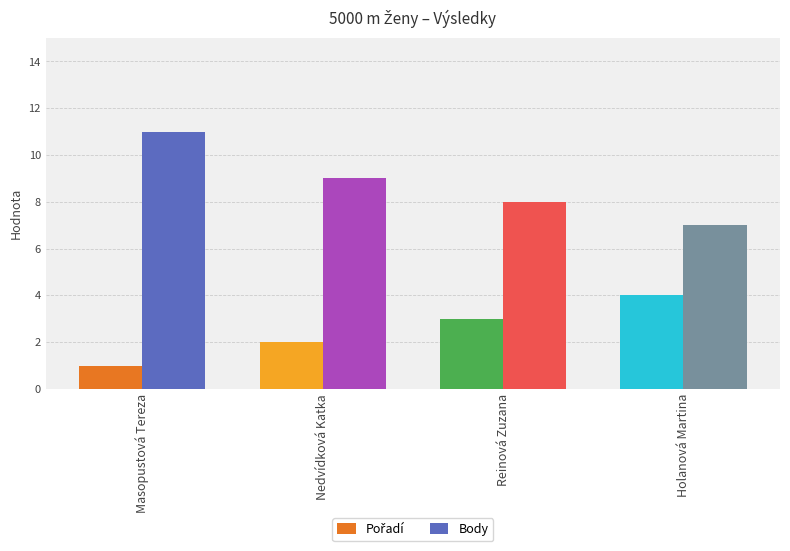

Which series has the widest spread of values?

Body